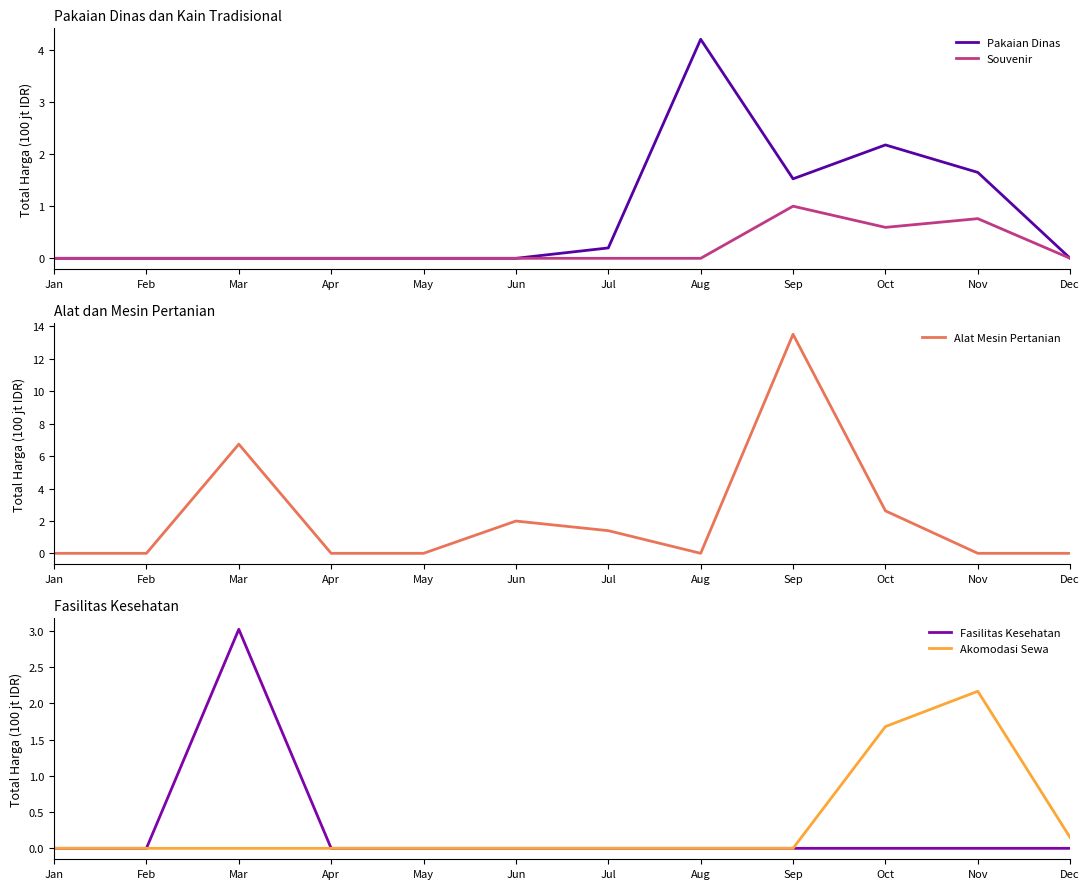

List the series in order of their peak value, lowest first.

Souvenir, Akomodasi Sewa, Fasilitas Kesehatan, Pakaian Dinas, Alat Mesin Pertanian